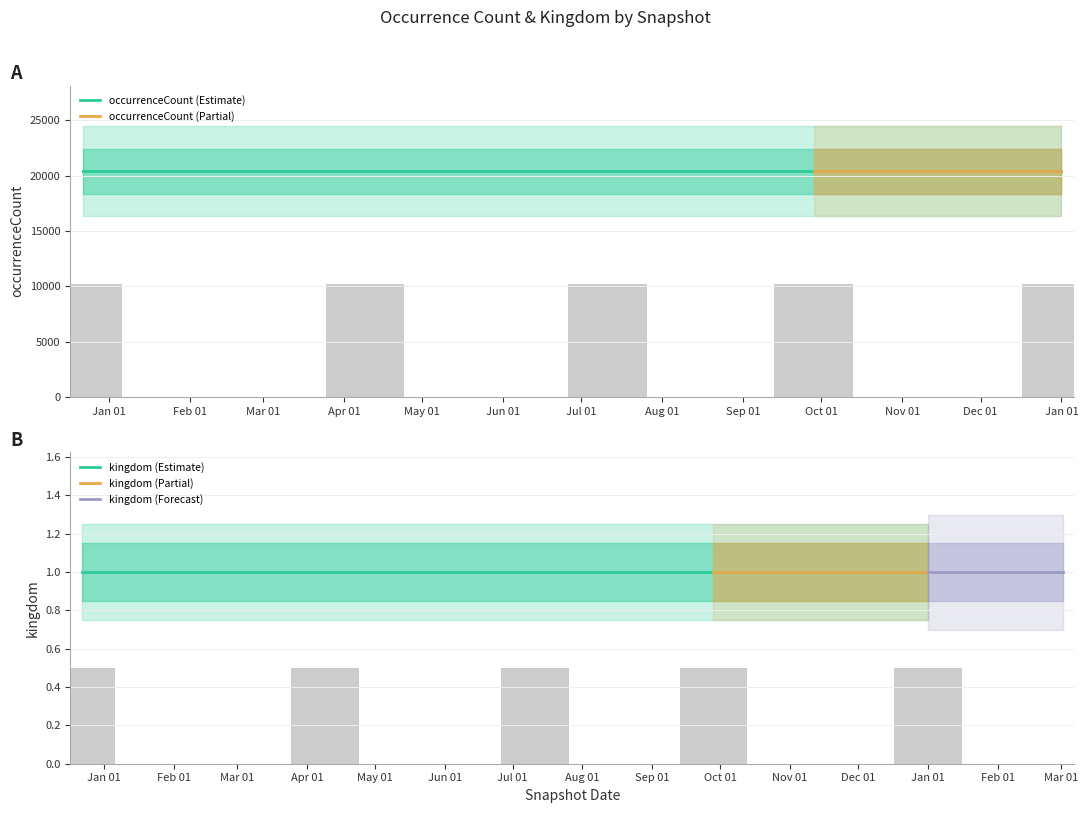

What is the label of the 4th bar from the right?

2018-04-09